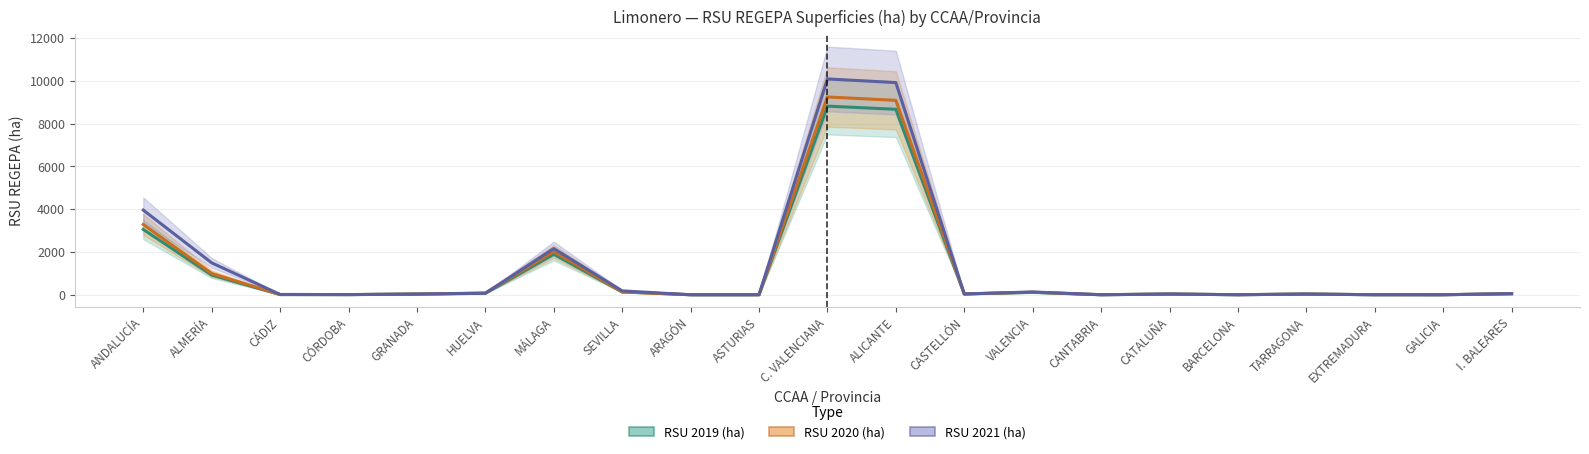

At which label does RSU 2021 (ha) first exceed 34?

ANDALUCÍA